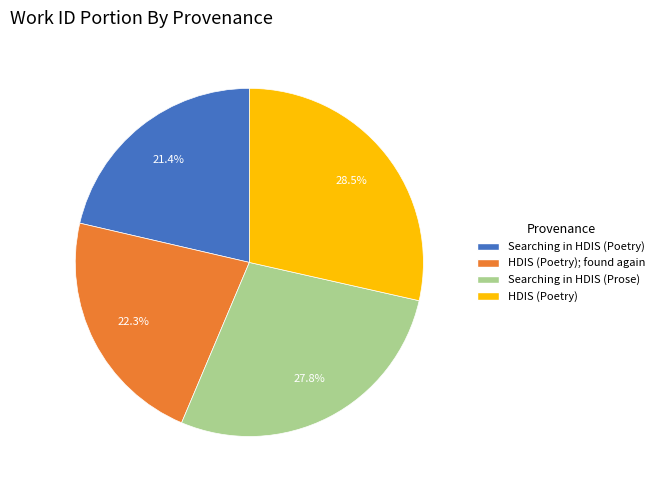

What is the ratio of the value at Searching in HDIS (Prose) to the value at HDIS (Poetry)?

1.0